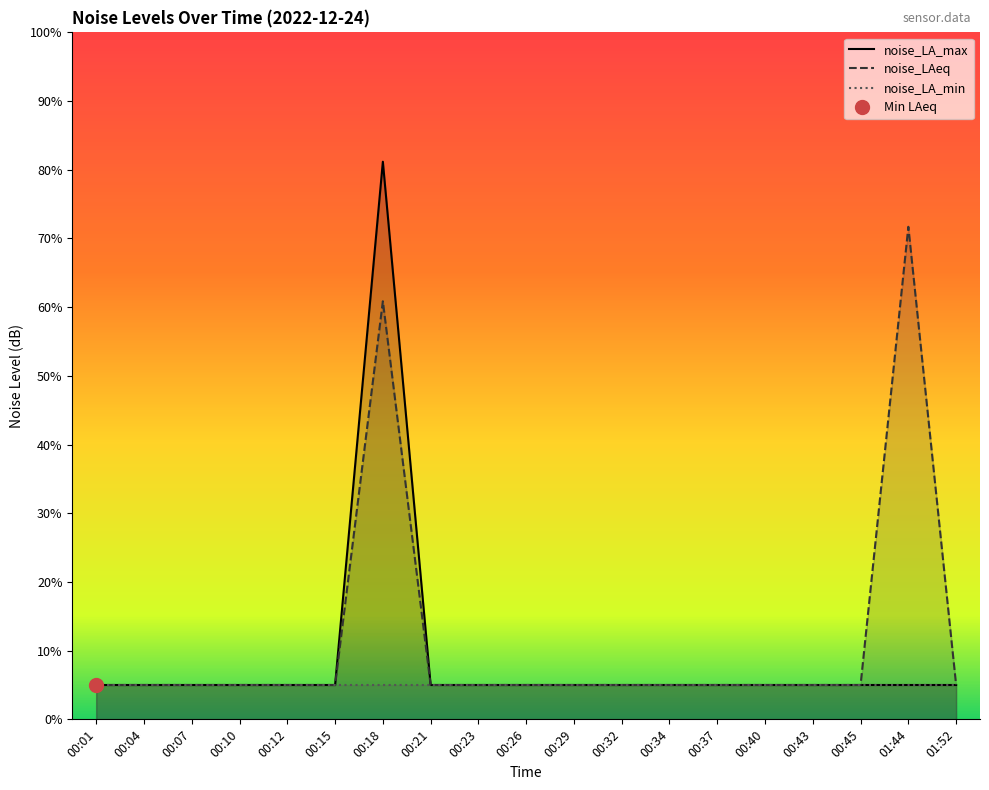

The value of noise_LA_max at 00:04 is 5.0. True or false?

True